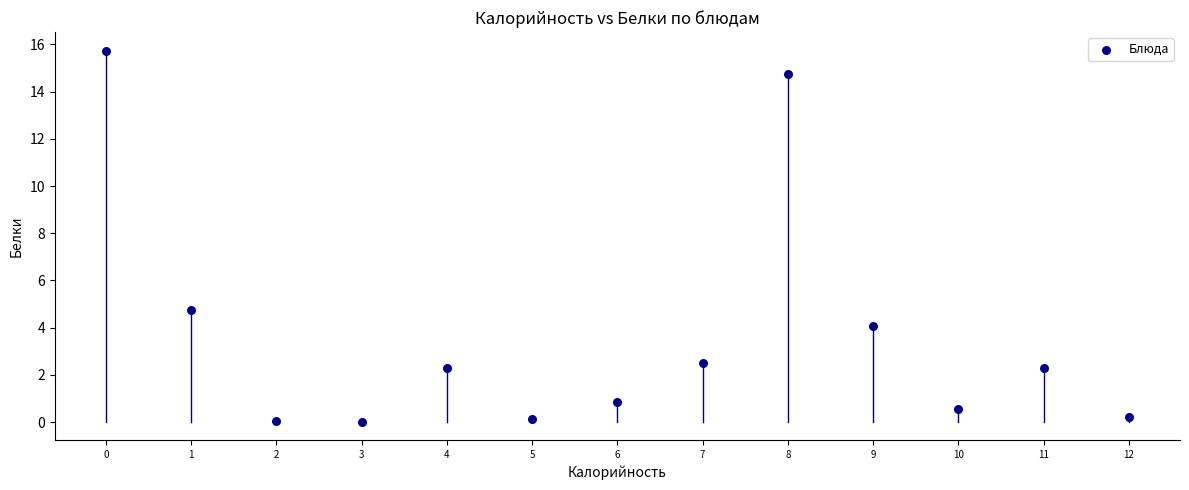

What Y value in the scatter plot is closest to 7?

4.7